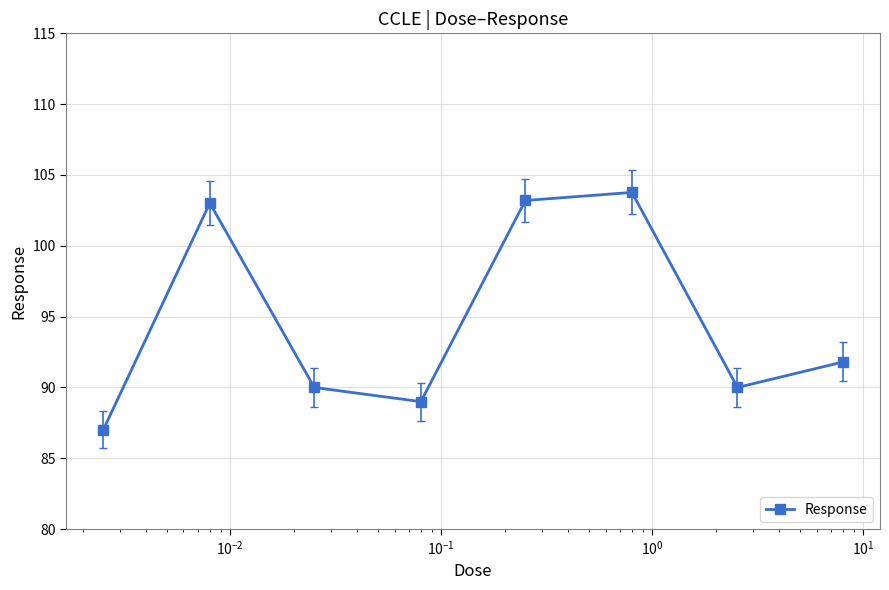

What is the value of the 7th point from the left?

90.0